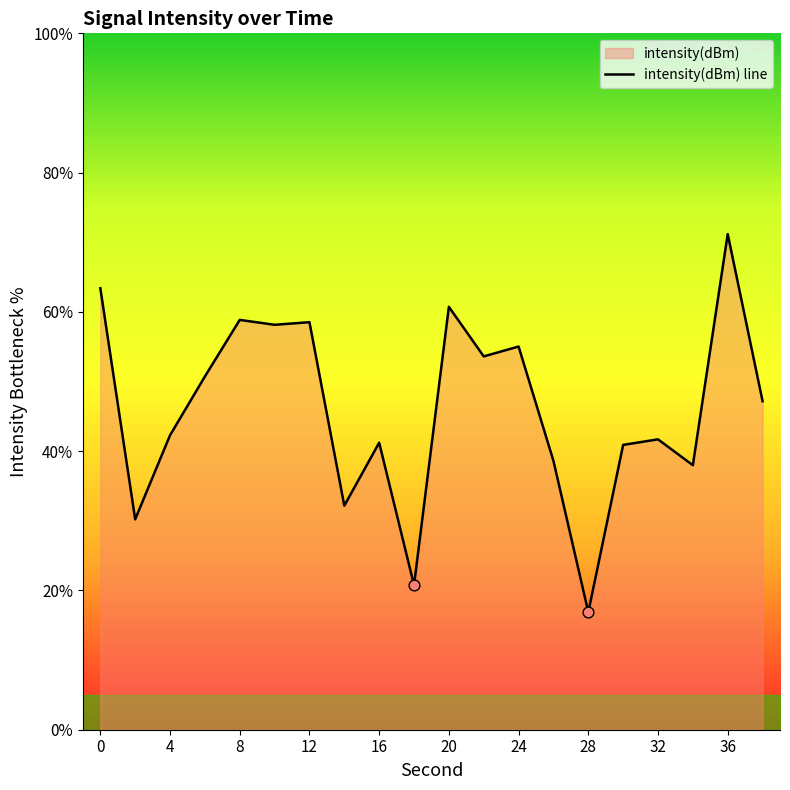

What is the change in value from 12 to 16?

-17.3